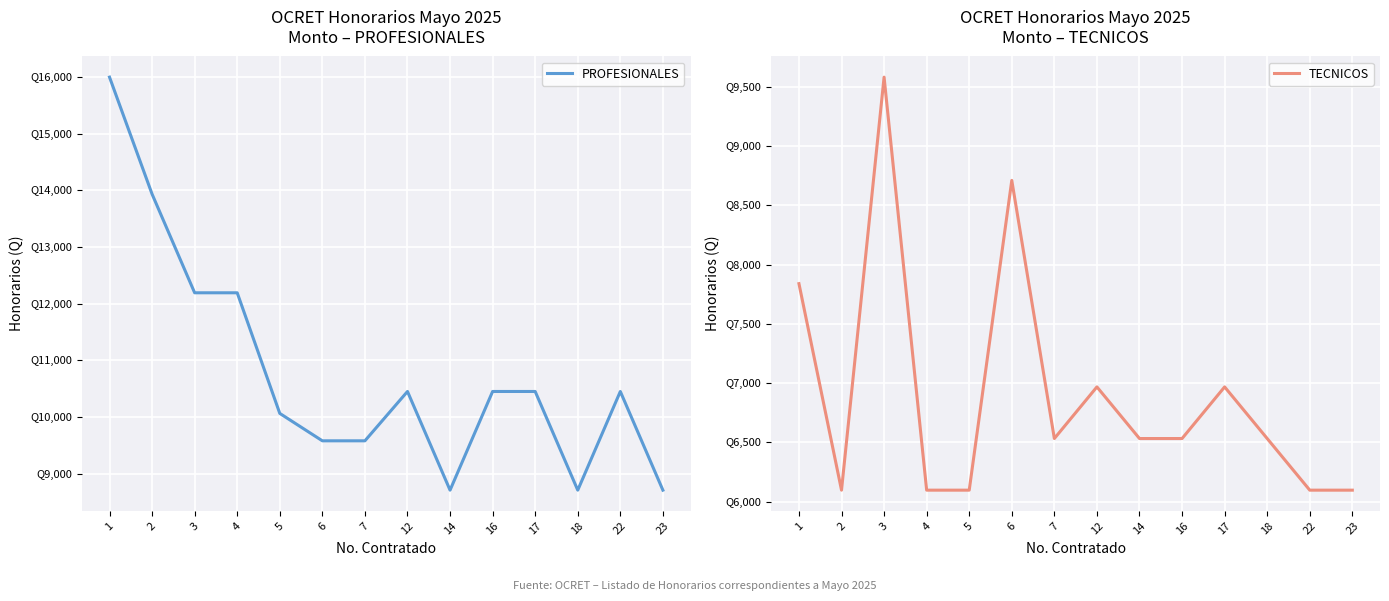

At 17, list the series in order from smallest to largest.

TECNICOS, PROFESIONALES